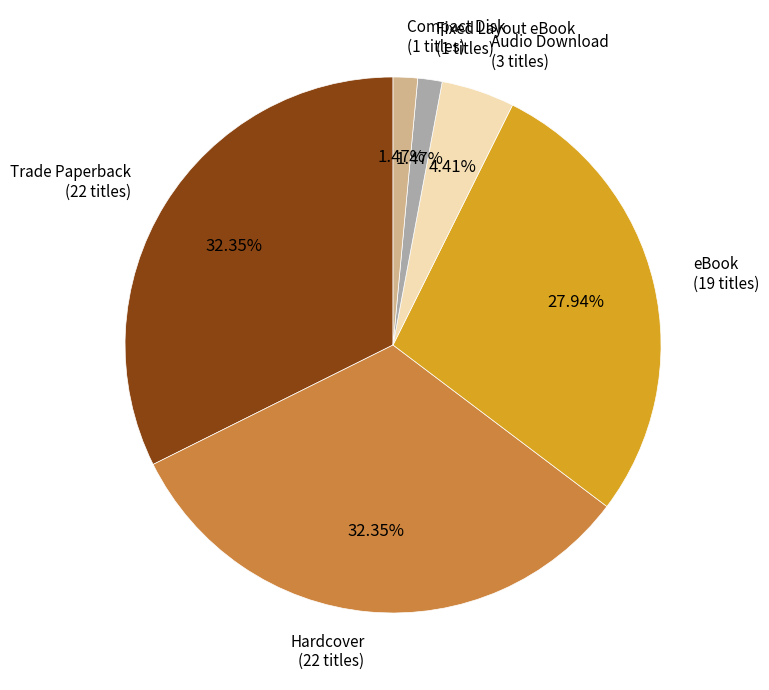

To the nearest percent, what is the average slice percentage?

17%